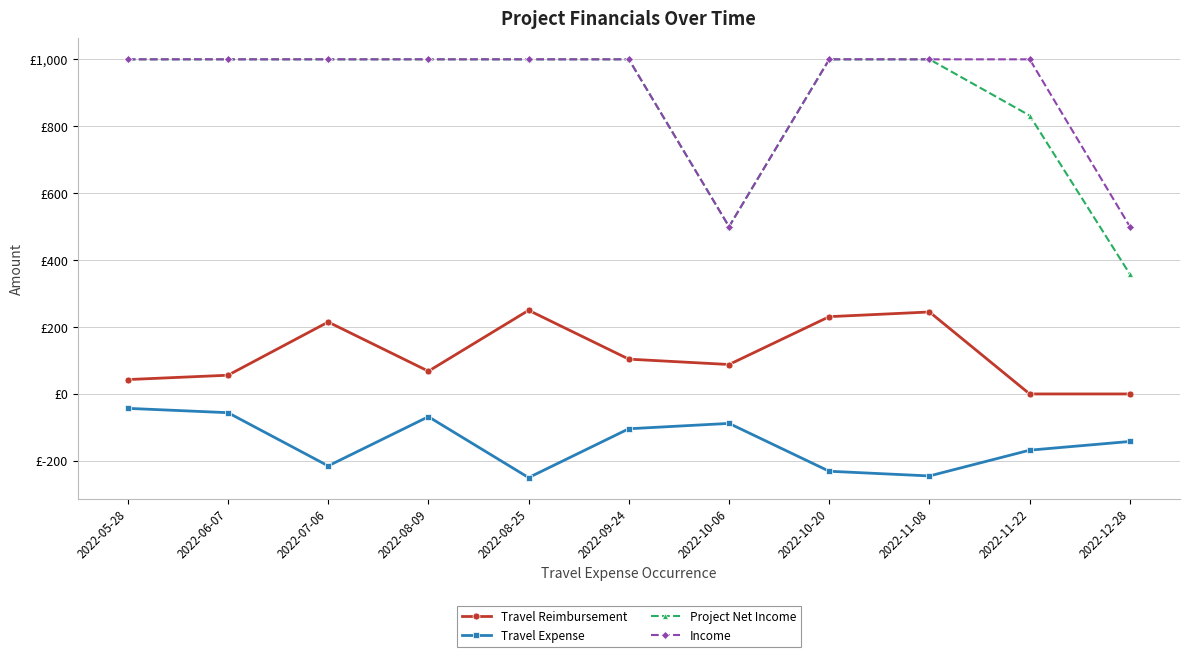

Is it true that Income equals 1000 at 2022-09-24?

True